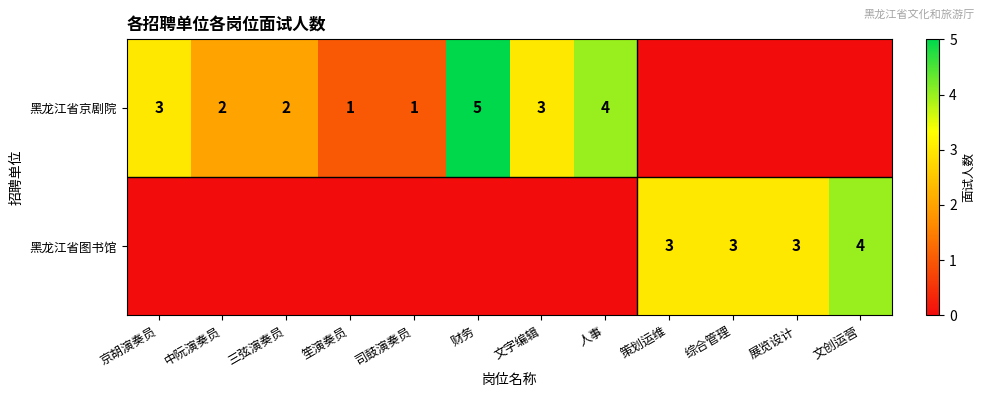

The 黑龙江省图书馆 series shows 2 at 综合管理. True or false?

False